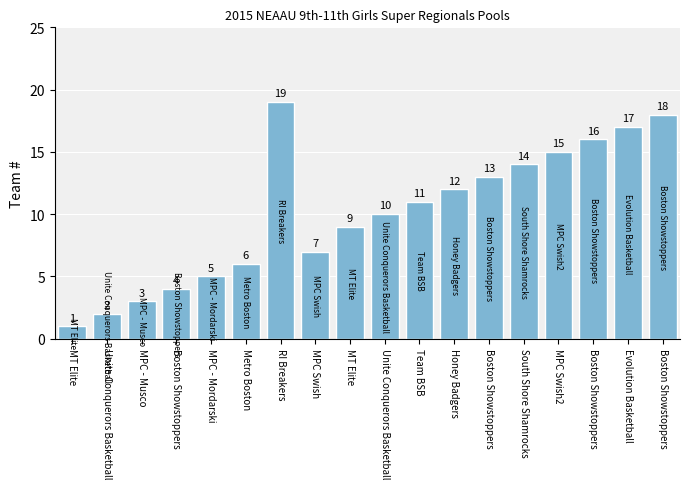

The value at MPC Swish2 is 8. True or false?

False